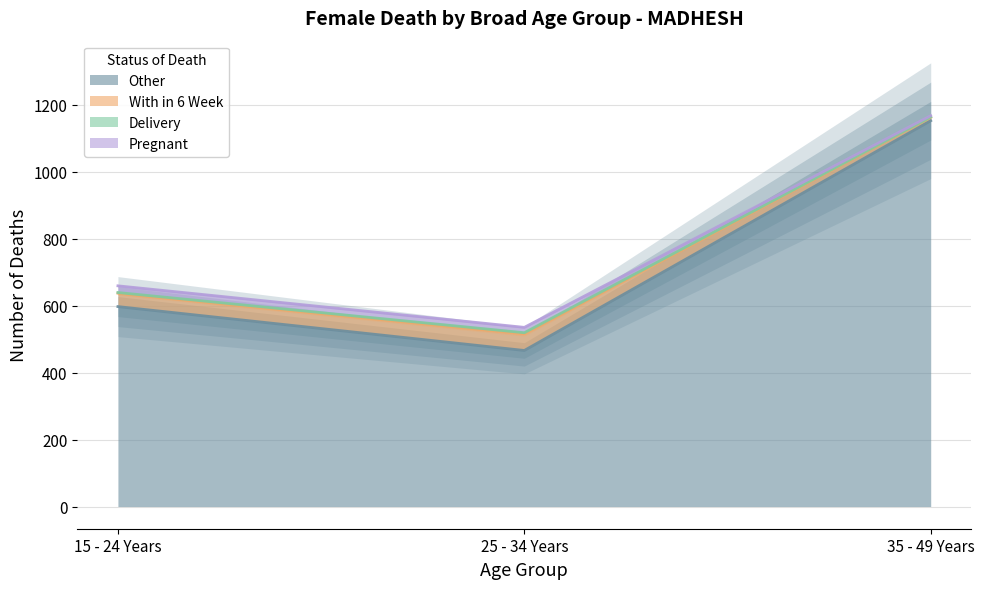

Is it true that Other equals 879 at 15 - 24 Years?

False